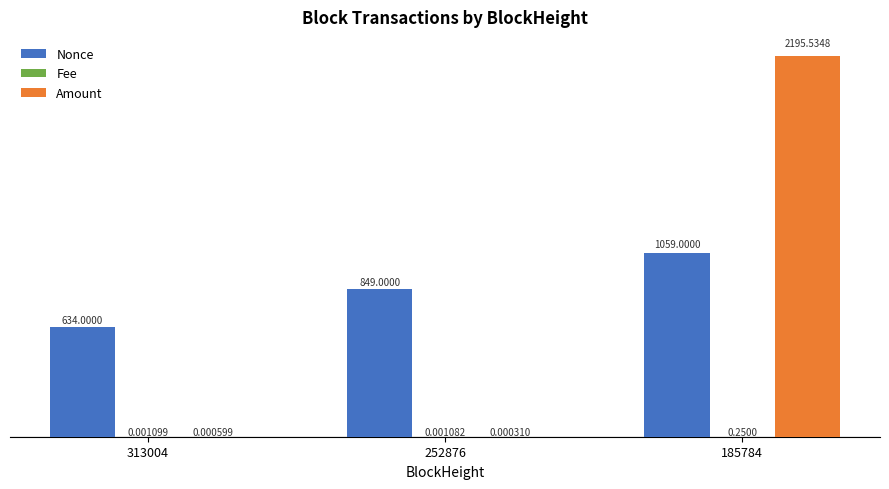

What is the sum of the Amount values at 252876 and 185784?

2195.5